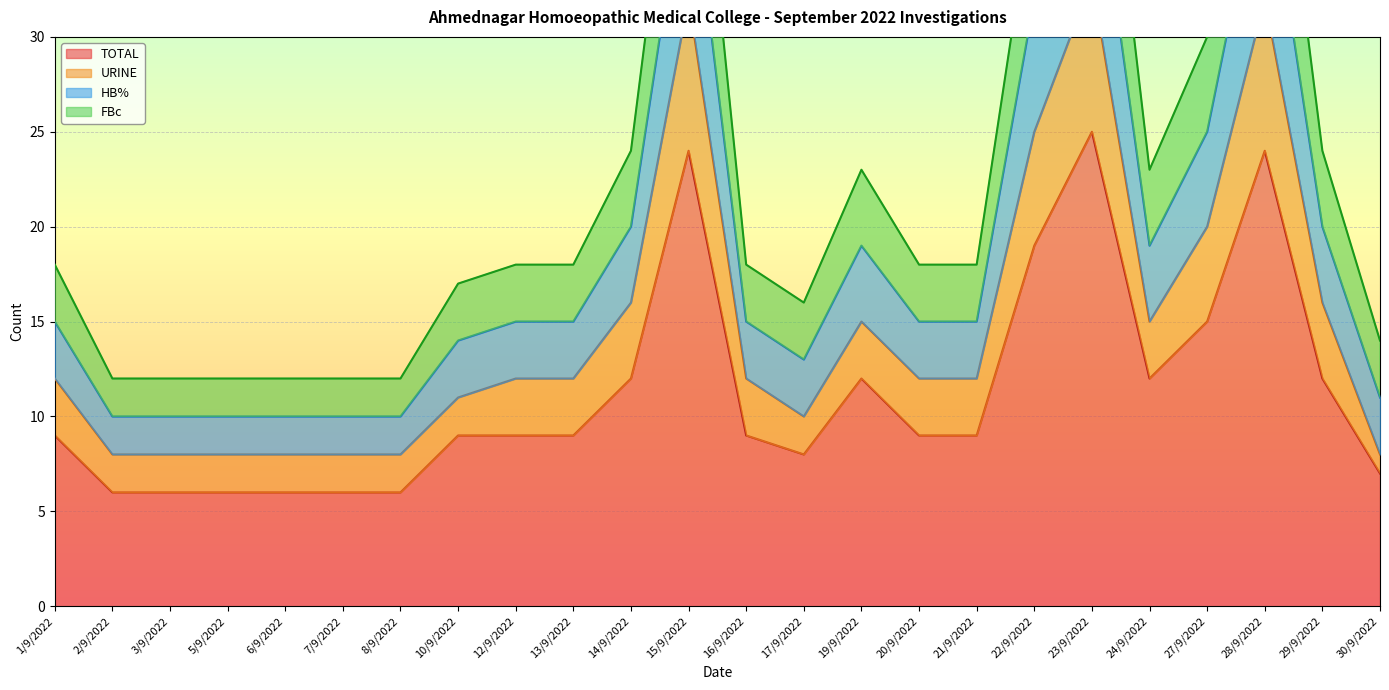

True or false: TOTAL has a value of 6 at 3/9/2022.

True